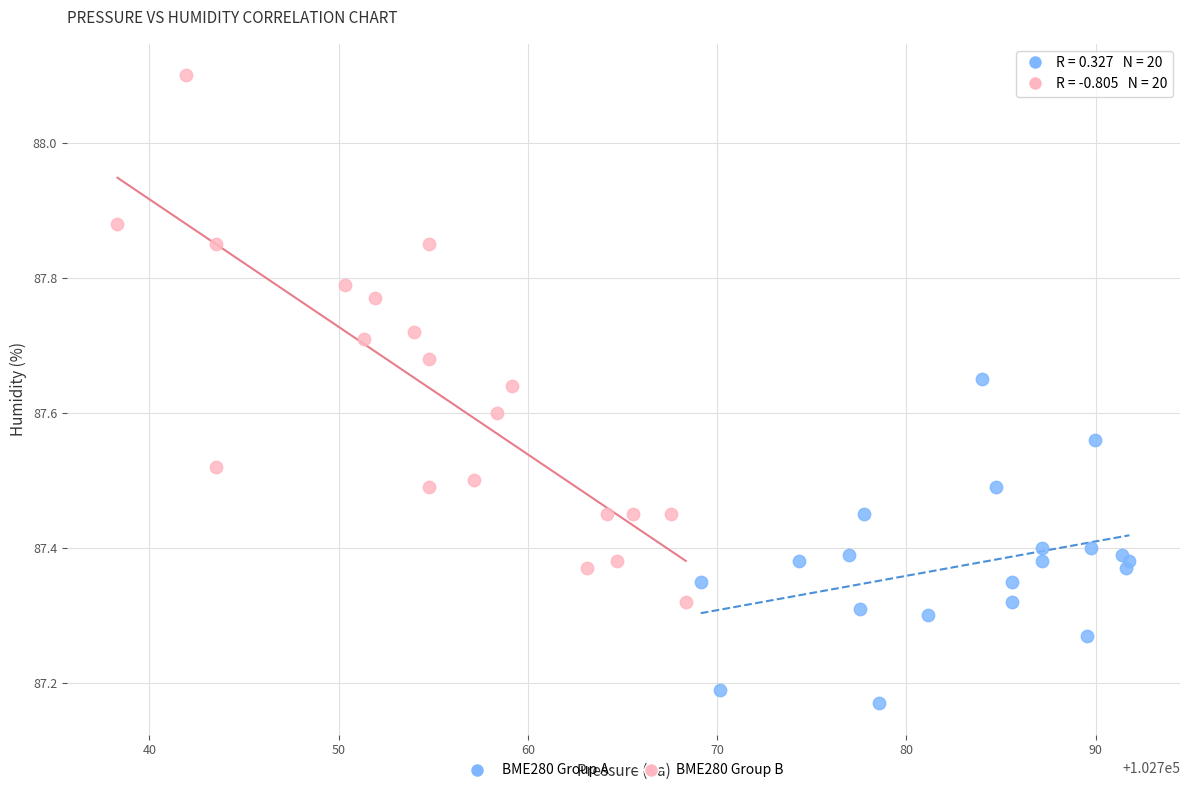

Which series contains the highest Y value?

BME280 Group B